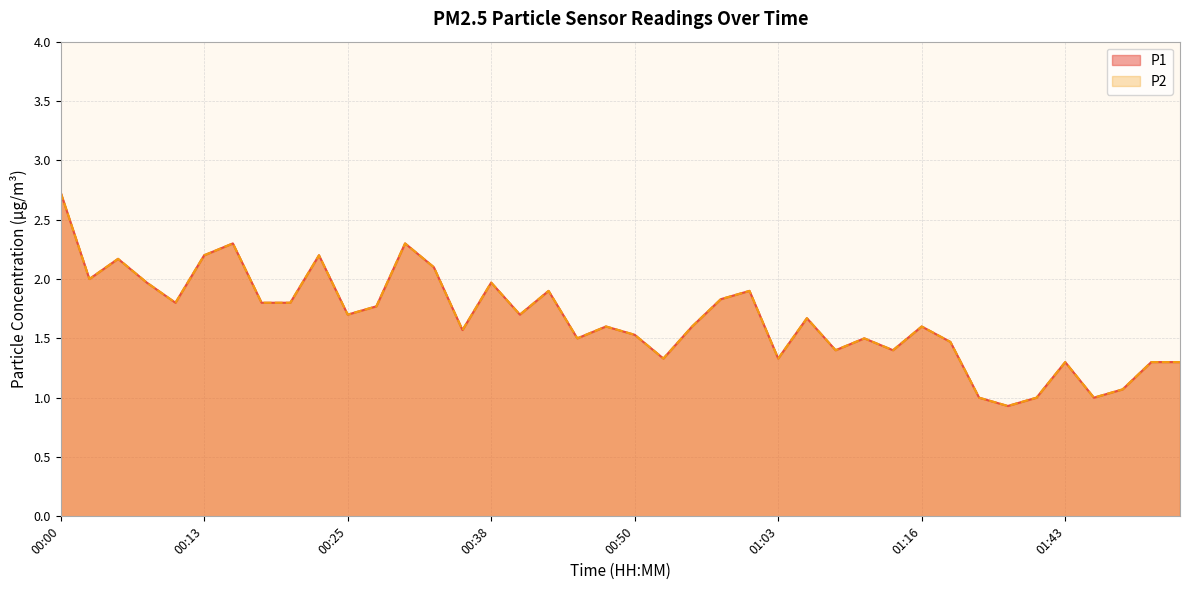

At which category does P1 reach its first local peak?

00:06